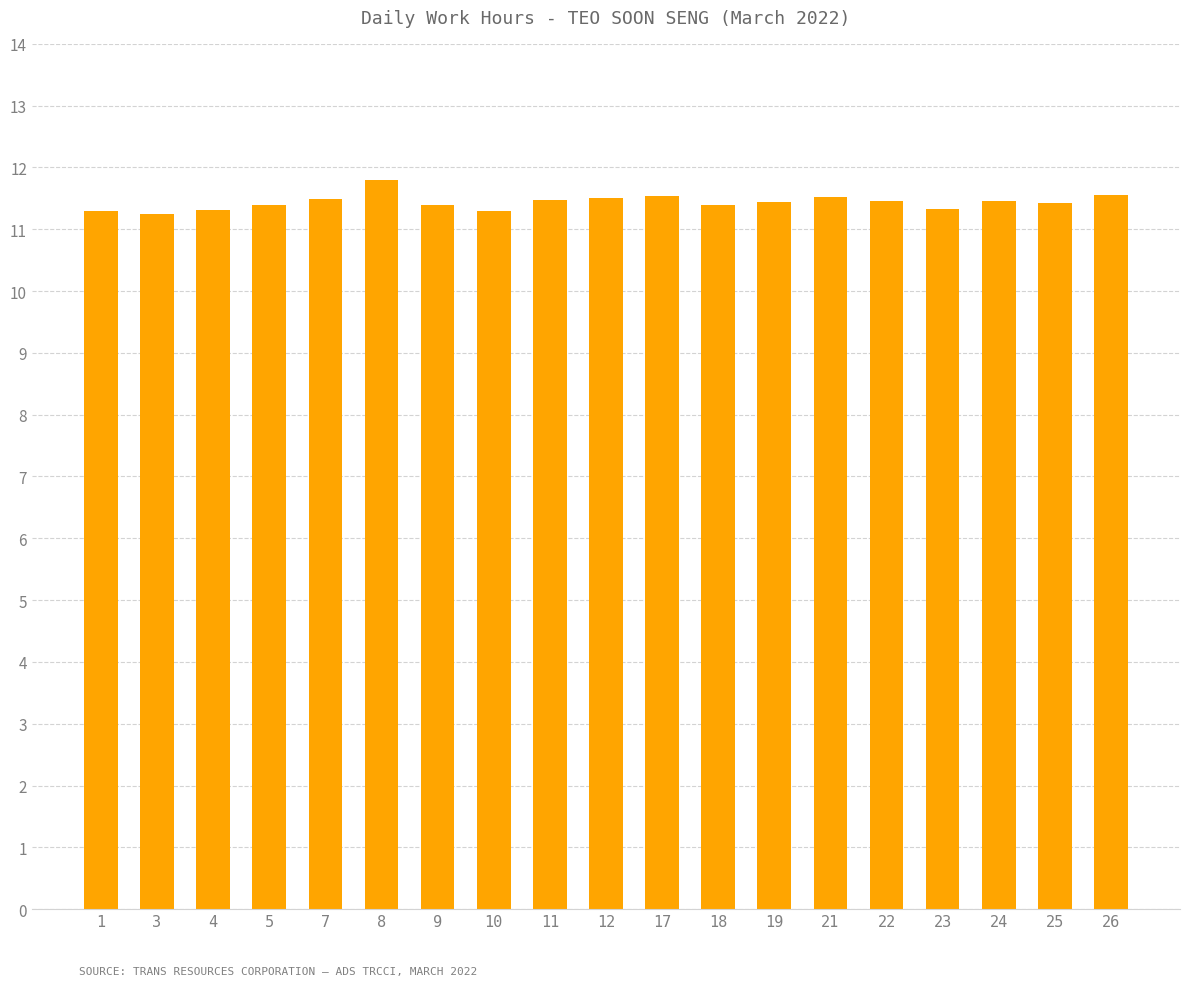

The value at 19 is 11.4. True or false?

True